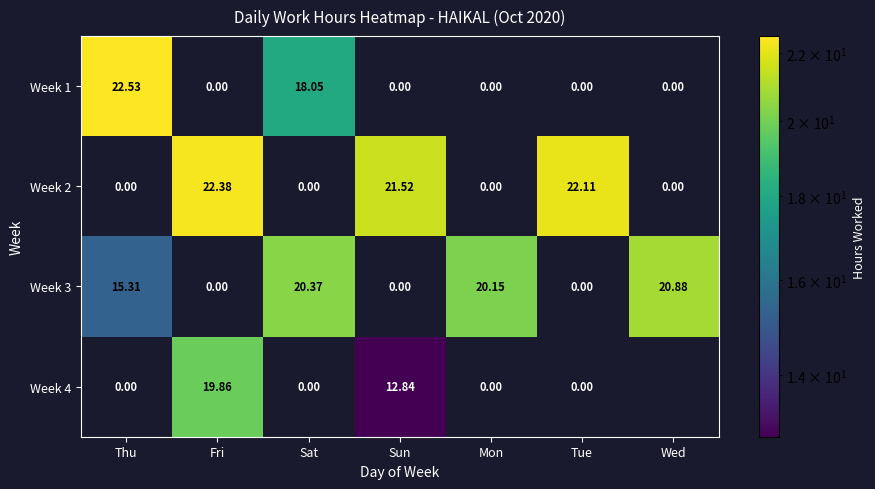

Between Fri and Tue, which series saw the biggest shift?

Week 4